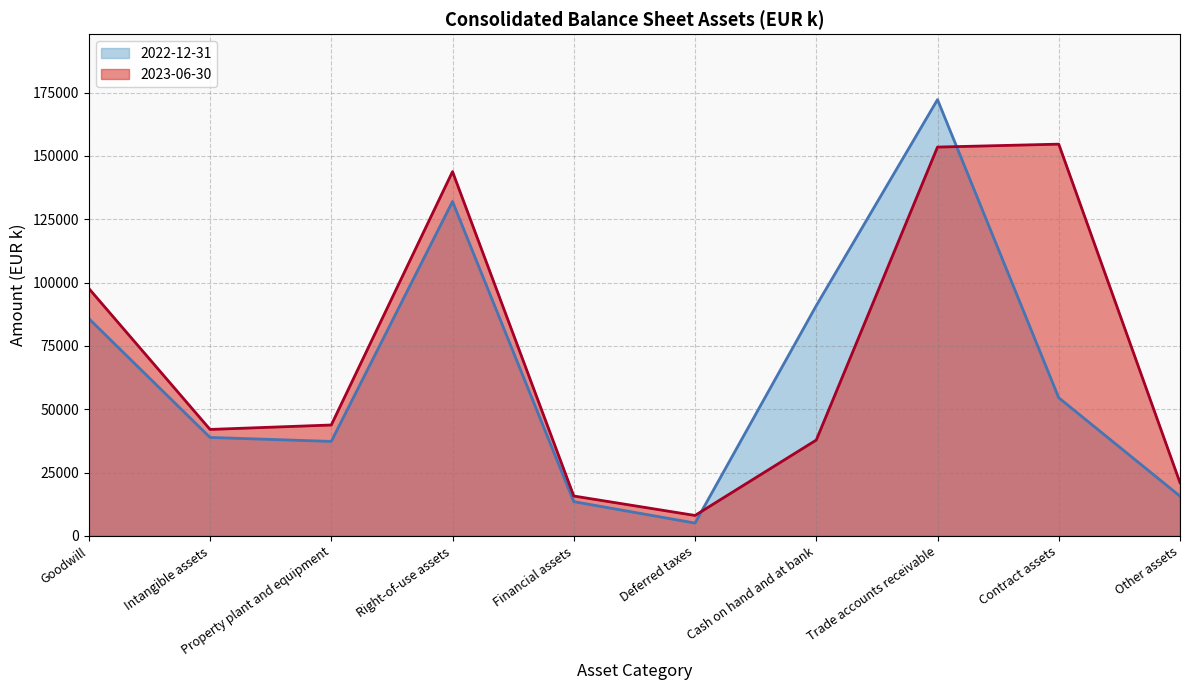

At which label does 2023-06-30 reach its minimum?

Deferred taxes